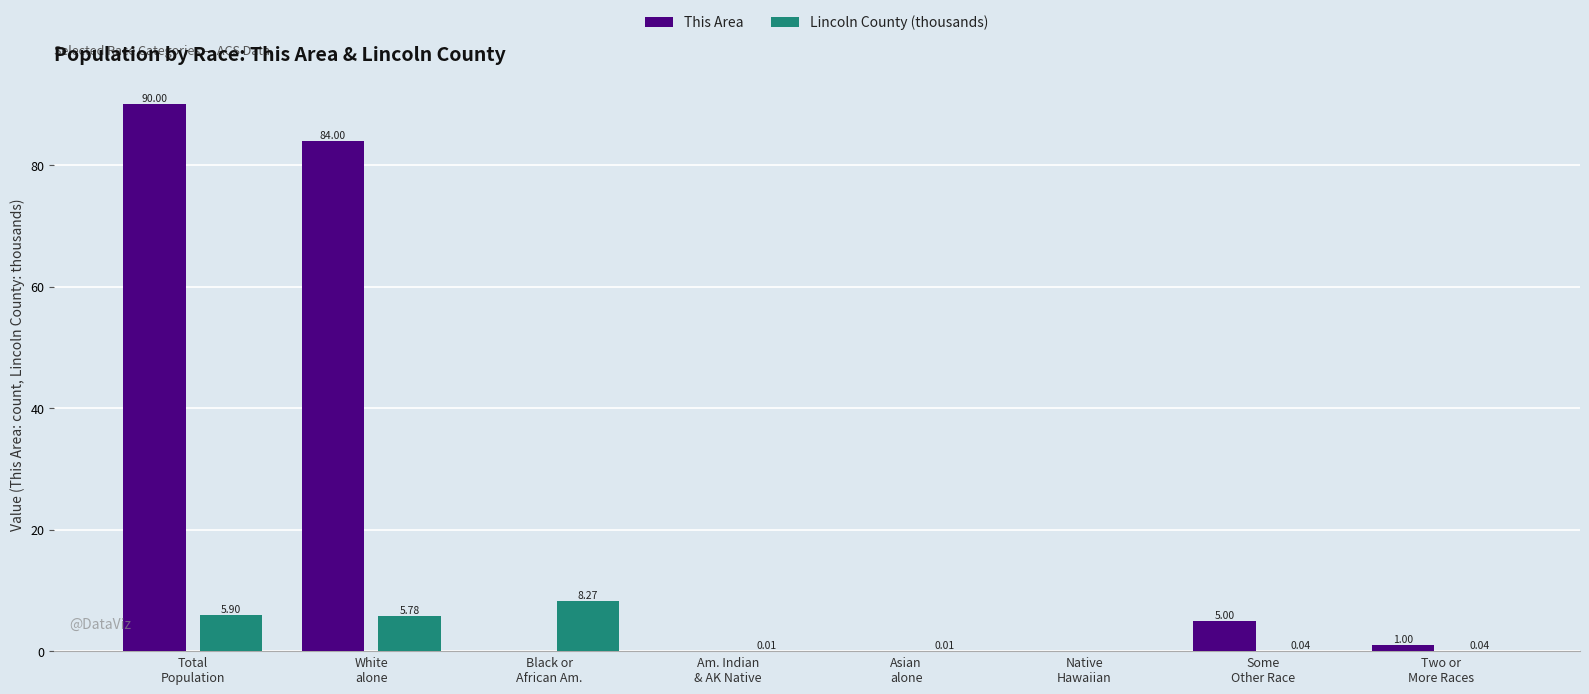

How many groups of bars are there?

8